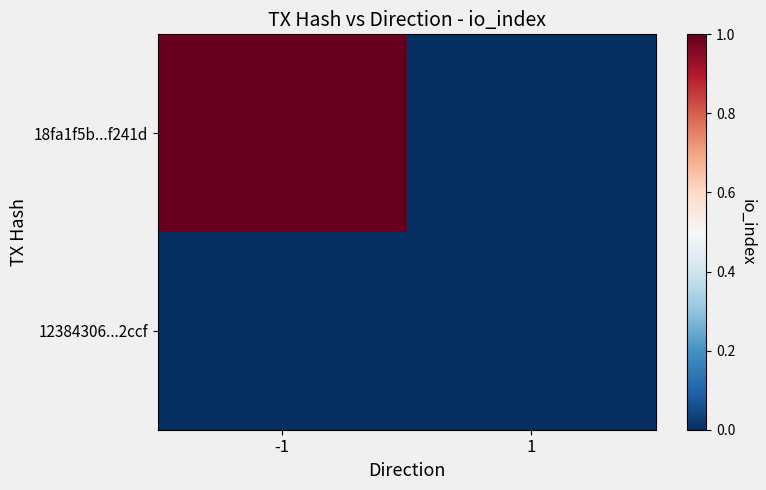

Rank the series by their maximum value, from highest to lowest.

18fa1f5b...f241d, 12384306...2ccf